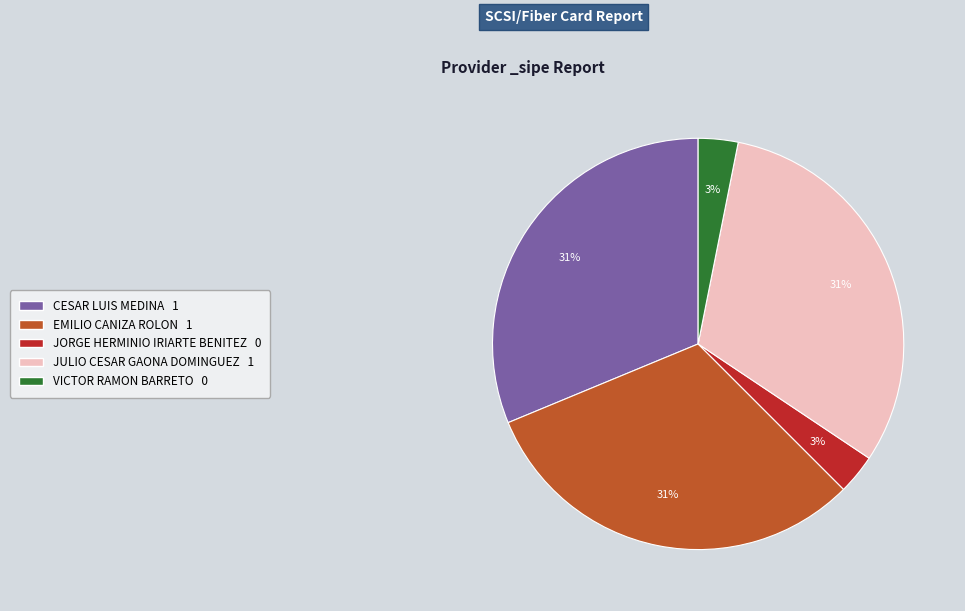

How many segments does this pie chart have?

5